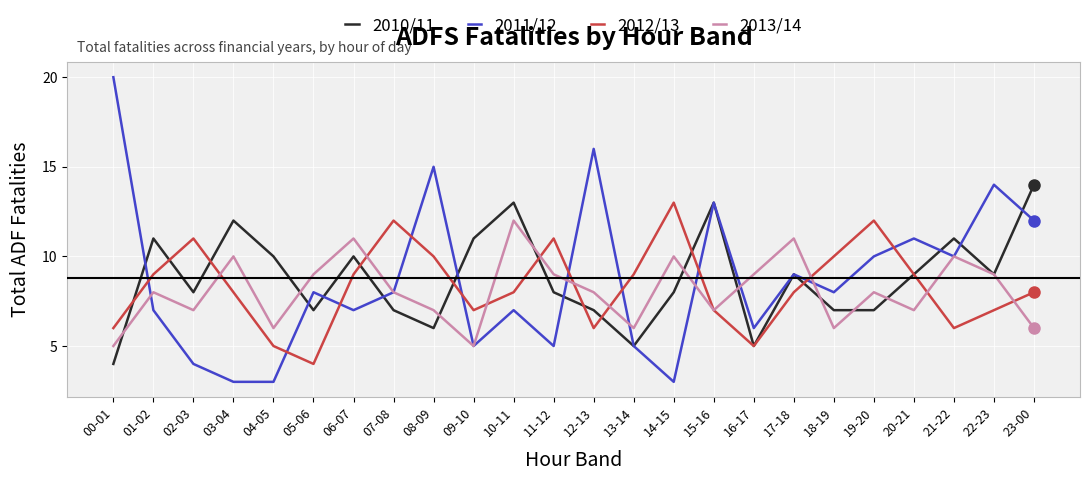

True or false: 2011/12 has more than 0 interior local peaks.

True